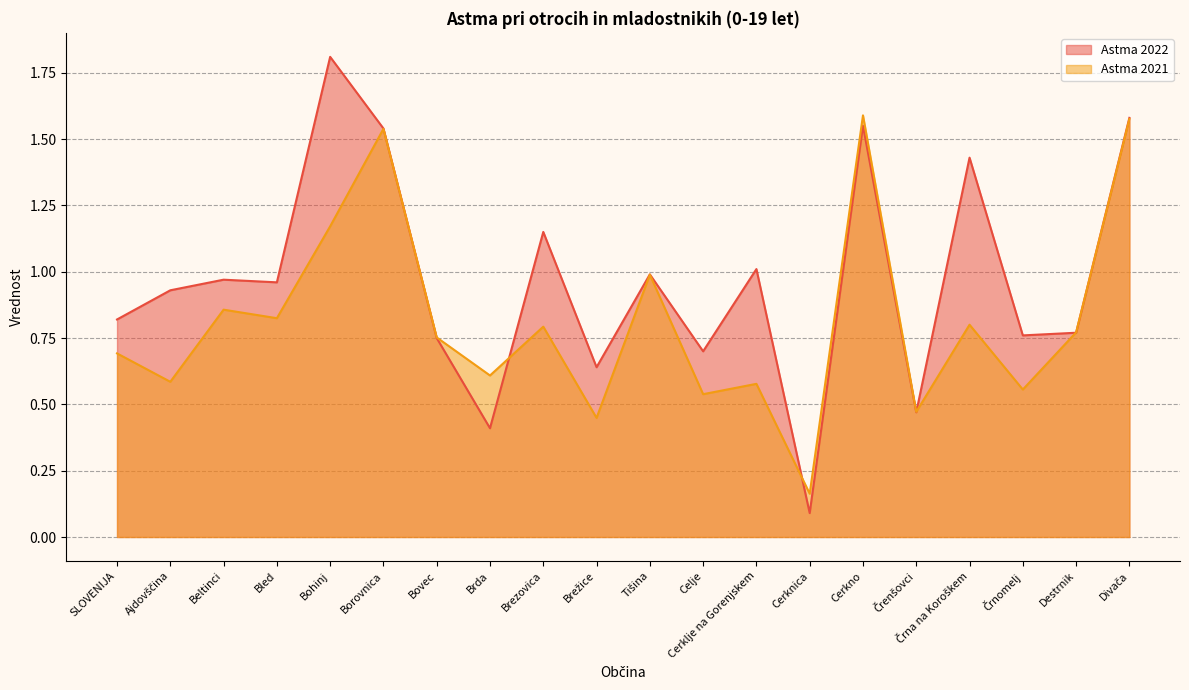

The value of Astma 2021 at Bohinj is 1.2. True or false?

True